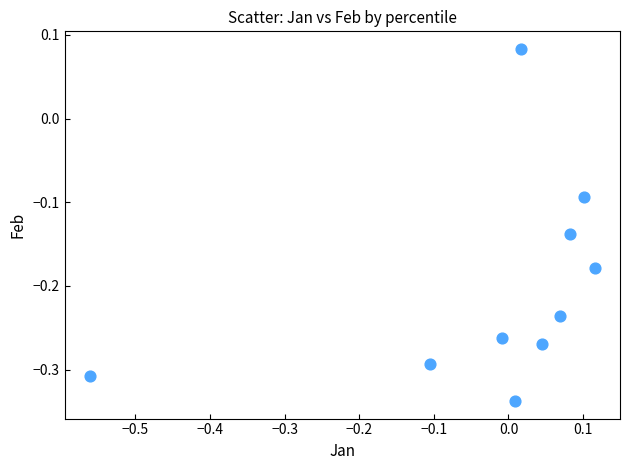

What is the range of X values (max minus min)?

0.7